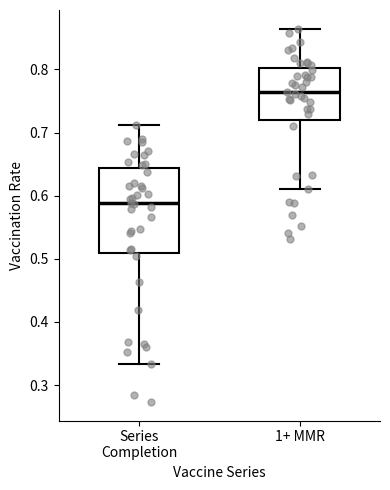

Where is the lower edge of the box for Series Completion on the y-axis? The values are not printed on the chart, so give them approximately, as read against the axis.

0.51